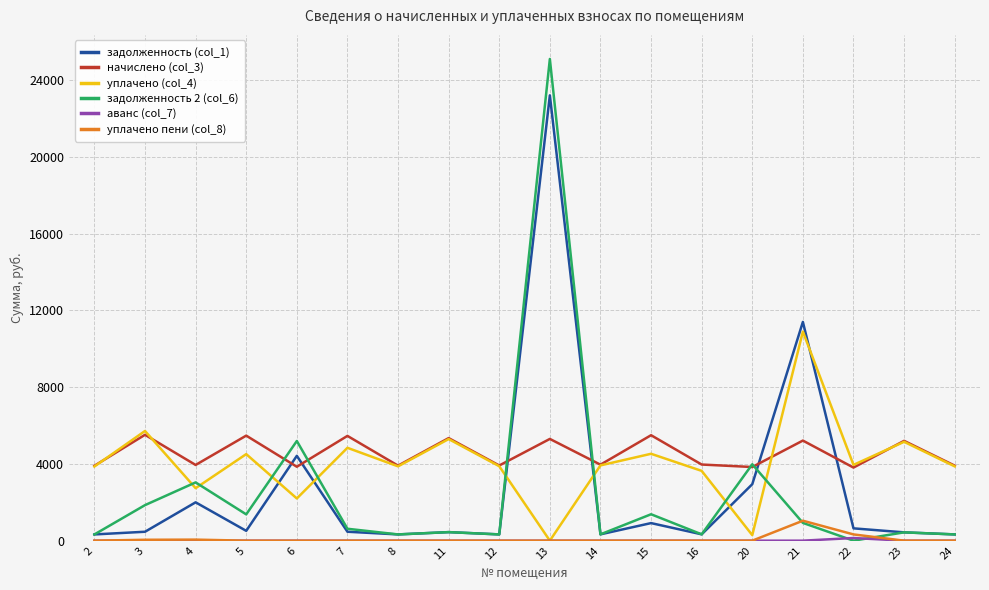

True or false: уплачено (col_4) has more than 2 interior local peaks.

True